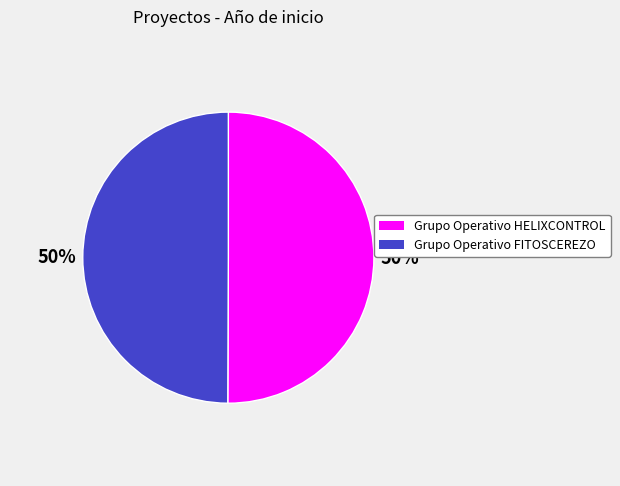

What is the ratio of the value at Grupo Operativo FITOSCEREZO to the value at Grupo Operativo HELIXCONTROL?

1.0